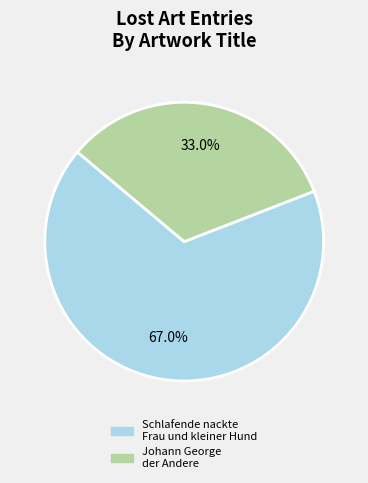

Which has a higher value, Johann George der Andere or Schlafende nackte Frau und kleiner Hund?

Schlafende nackte Frau und kleiner Hund